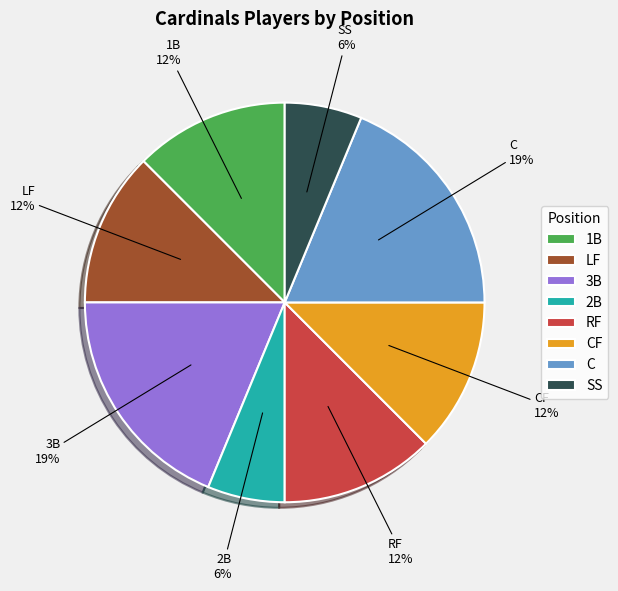

Is it true that 1B is 12% of the pie?

True